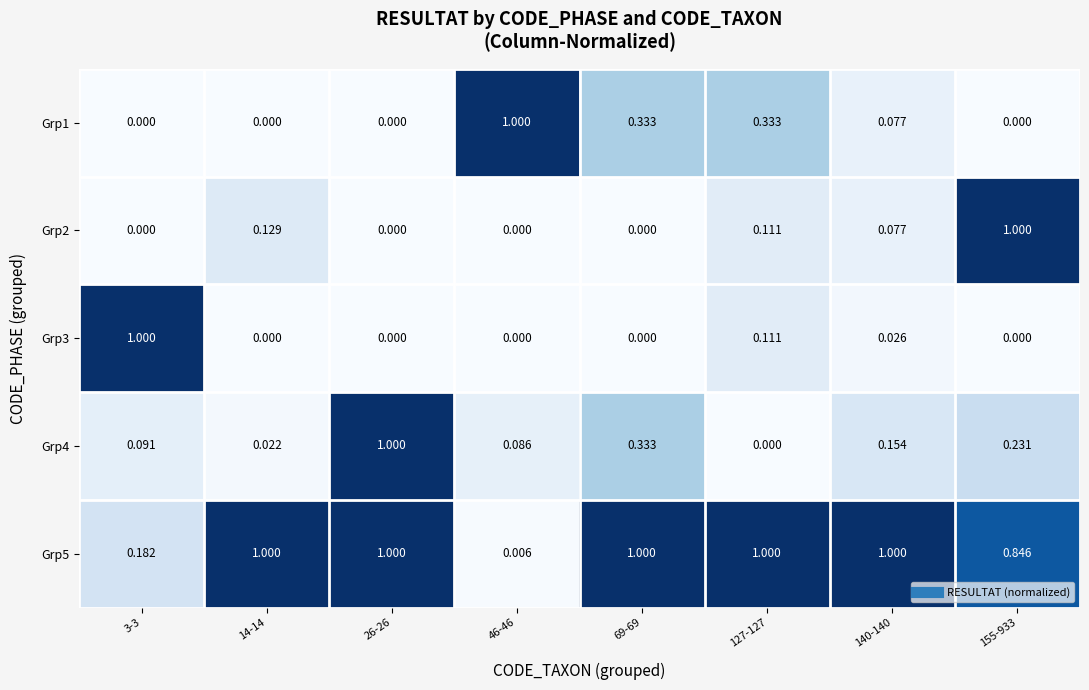

Reading left to right, extract all data points from this chart.

Grp1: 3-3=0.0	14-14=0.0	26-26=0.0	46-46=1.0	69-69=0.3	127-127=0.3	140-140=0.1	155-933=0.0
Grp2: 3-3=0.0	14-14=0.1	26-26=0.0	46-46=0.0	69-69=0.0	127-127=0.1	140-140=0.1	155-933=1.0
Grp3: 3-3=1.0	14-14=0.0	26-26=0.0	46-46=0.0	69-69=0.0	127-127=0.1	140-140=0.0	155-933=0.0
Grp4: 3-3=0.1	14-14=0.0	26-26=1.0	46-46=0.1	69-69=0.3	127-127=0.0	140-140=0.2	155-933=0.2
Grp5: 3-3=0.2	14-14=1.0	26-26=1.0	46-46=0.0	69-69=1.0	127-127=1.0	140-140=1.0	155-933=0.8